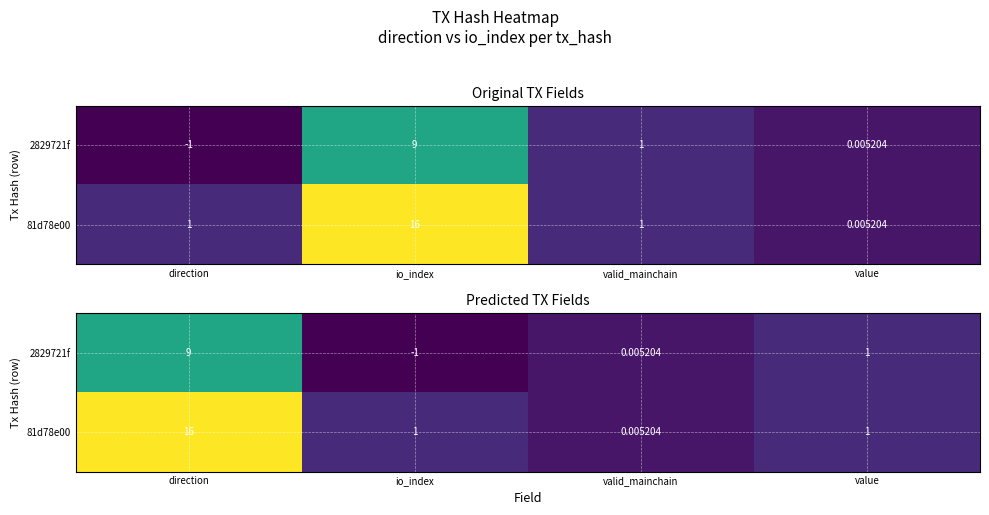

Rank the categories by 2829721f value from highest to lowest.

direction, value, valid_mainchain, io_index